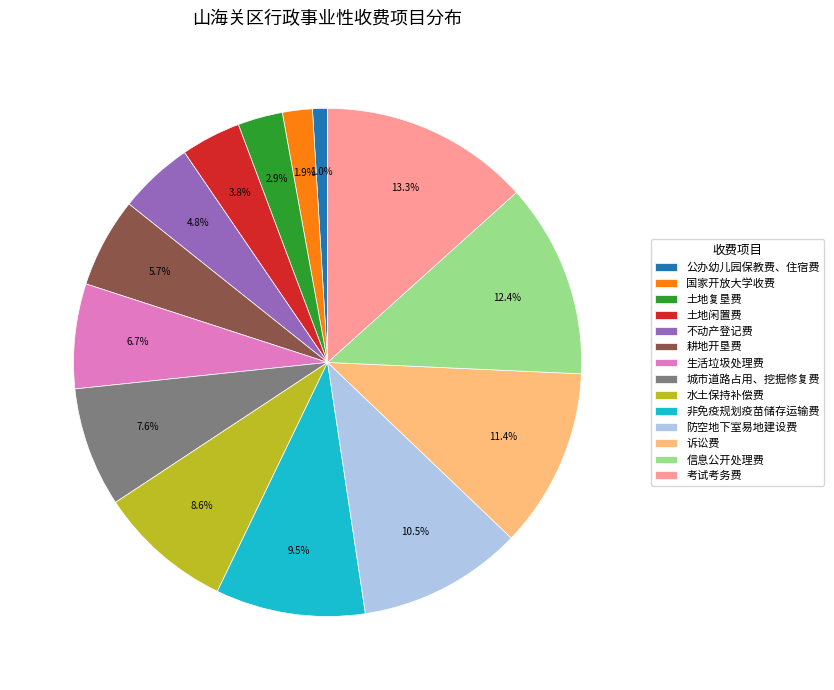

What percentage is the 耕地开垦费 slice, to the nearest percent?

6%